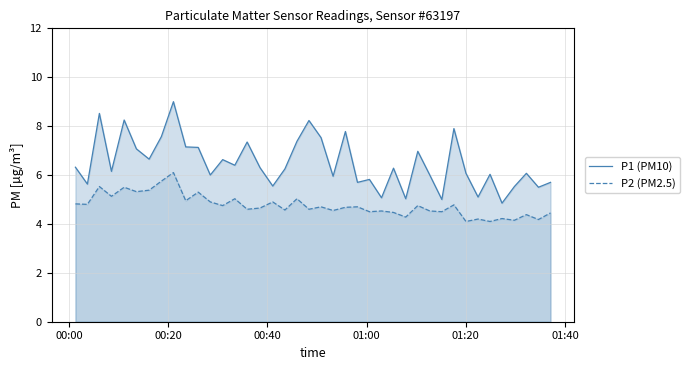

Which series has the largest total across all categories?

P1 (PM10)